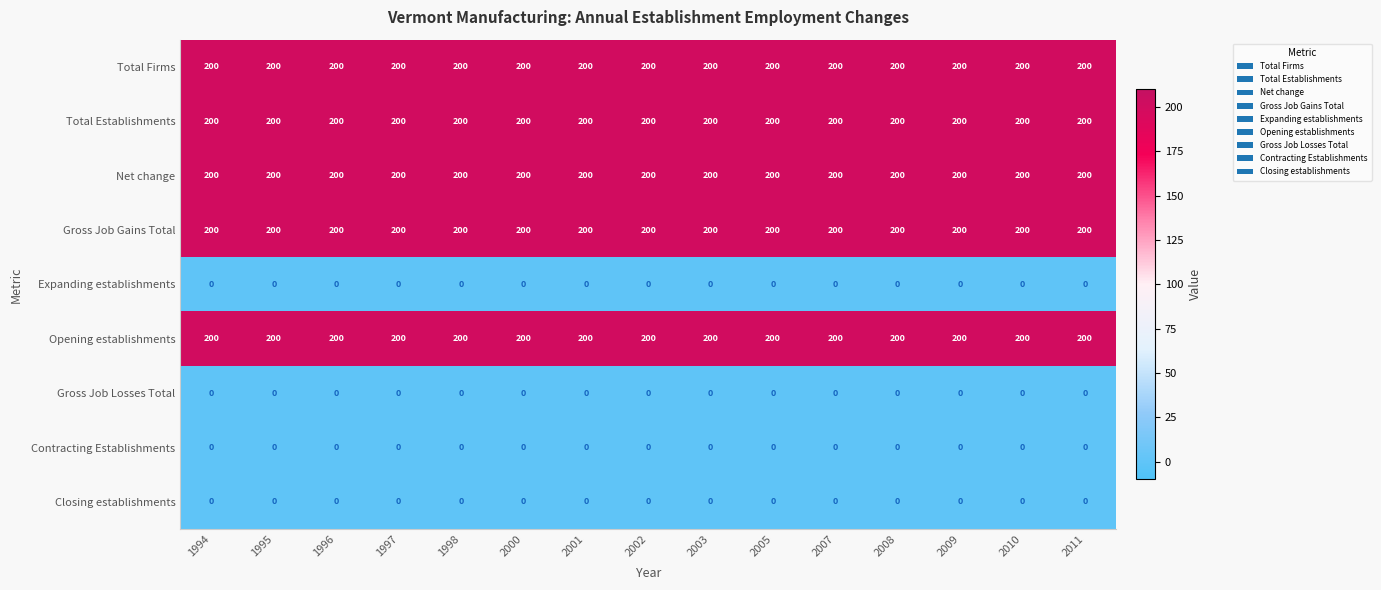

The value of Expanding establishments at 2011 is 0. True or false?

True